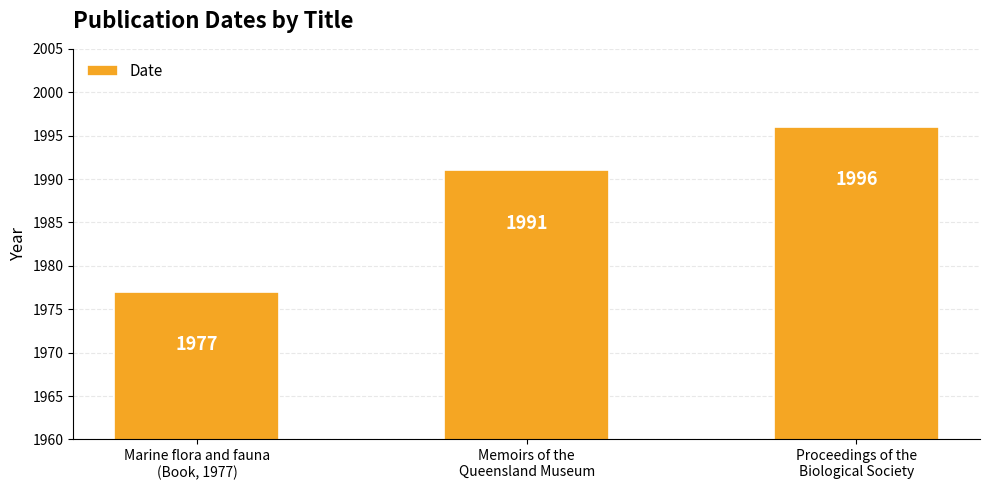

Does the chart contain any negative values?

No